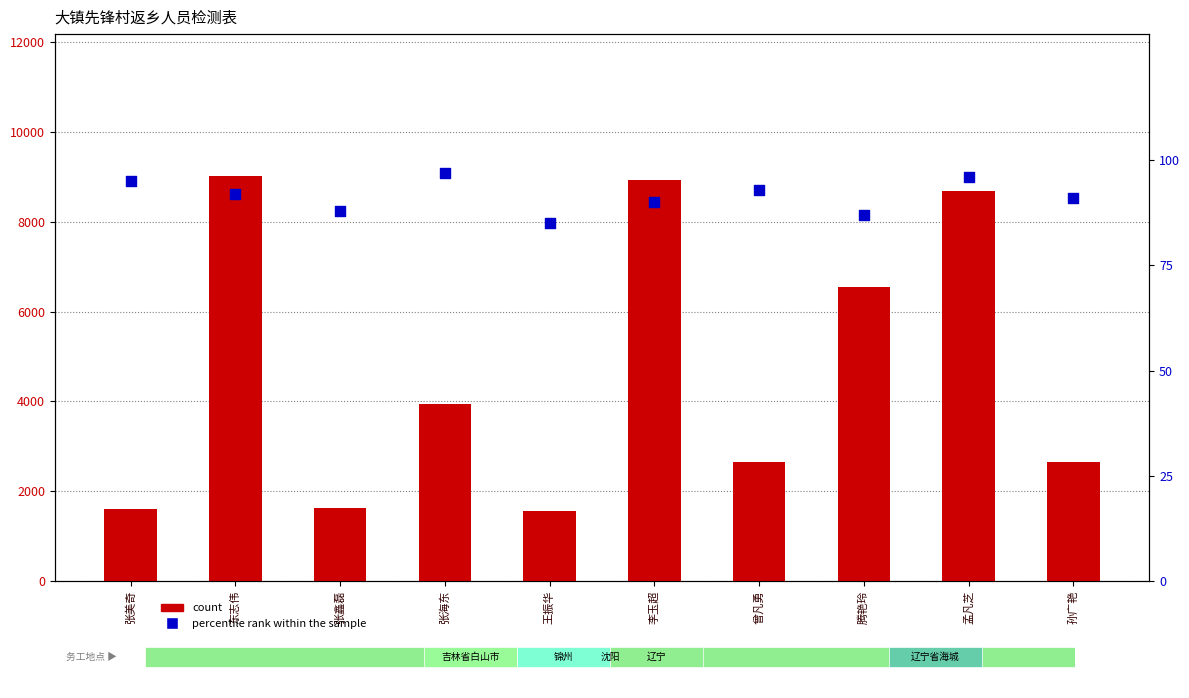

Which series has the widest spread of Y values?

count